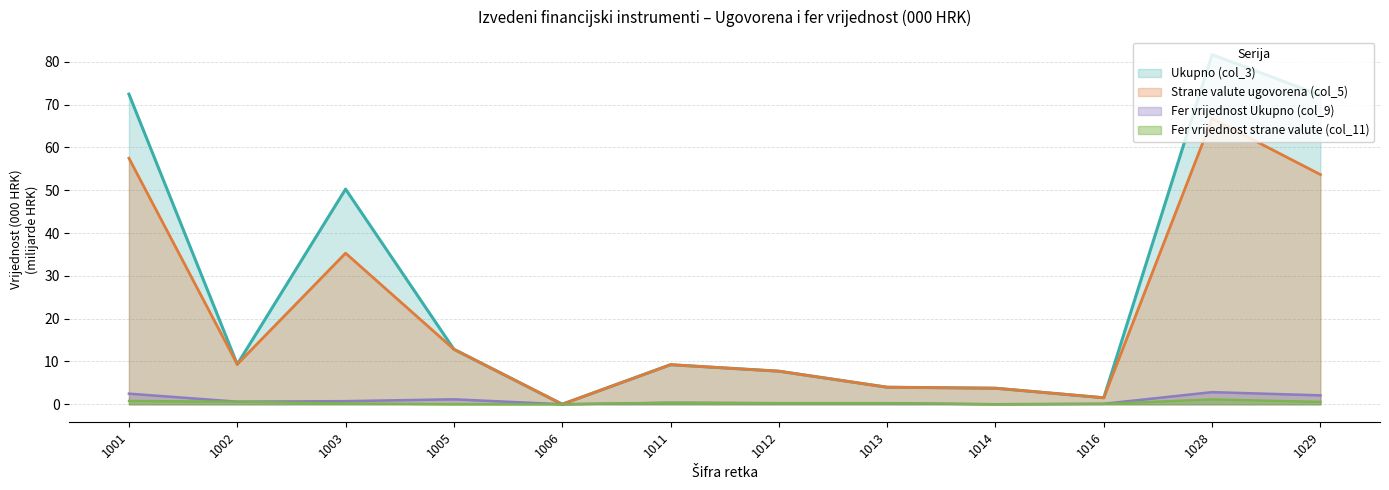

Which category has the highest value in the Fer vrijednost strane valute (col_11) series?

1028